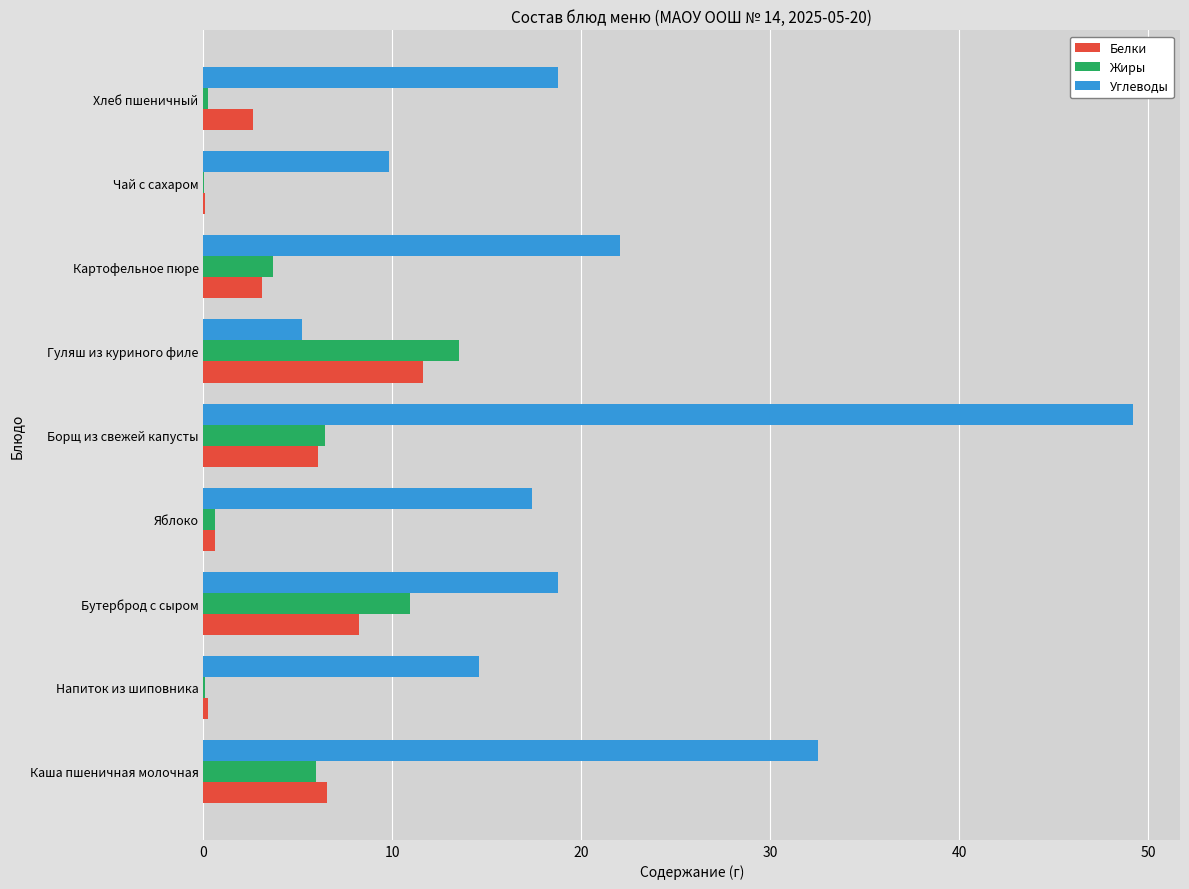

What is the total value across all series at Борщ из свежей капусты?

61.7